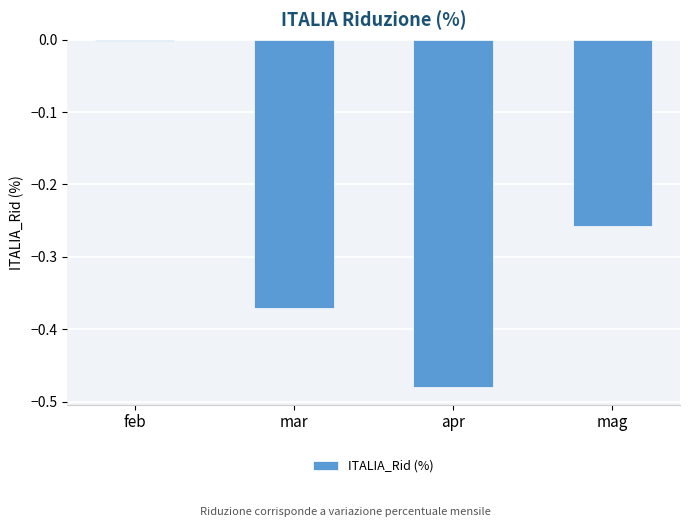

Which has a higher value, feb or mag?

feb